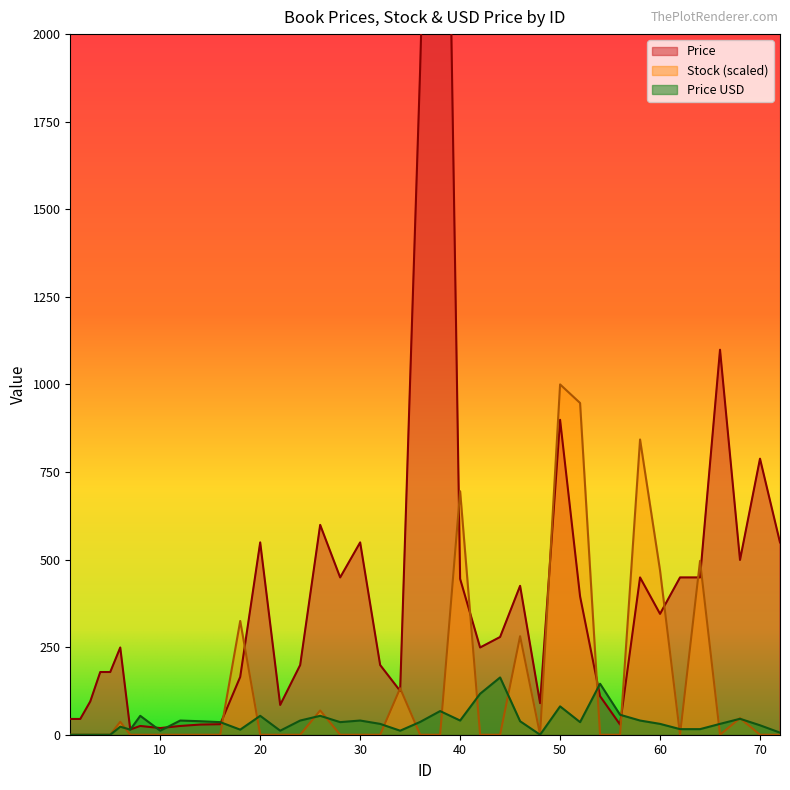

Does the chart have visible grid lines?

No